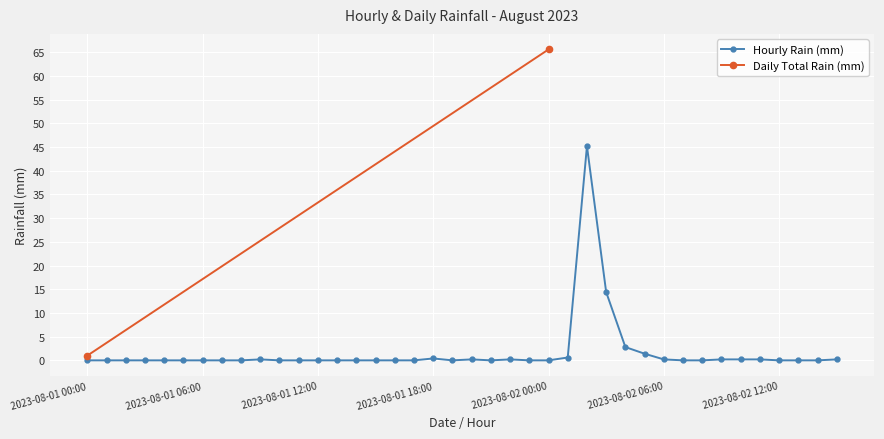

True or false: Hourly Rain (mm) has a value of 0.0 at 2023-08-01 12:00.

True